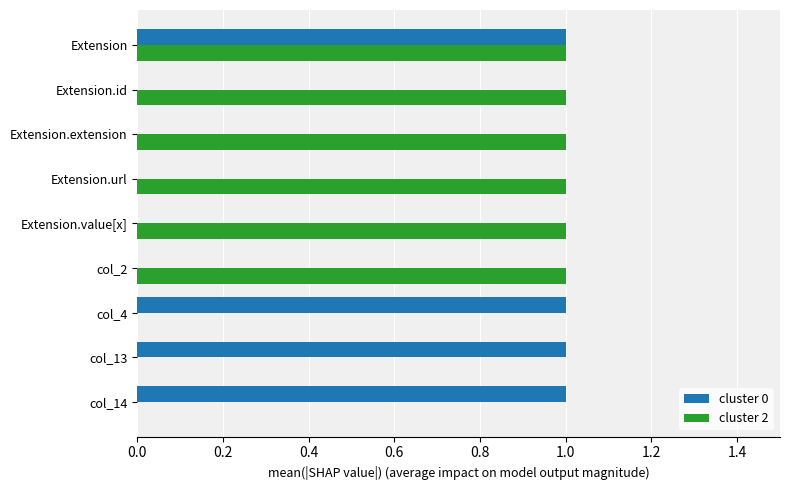

True or false: cluster 0 has a value of 1 at Extension.

True